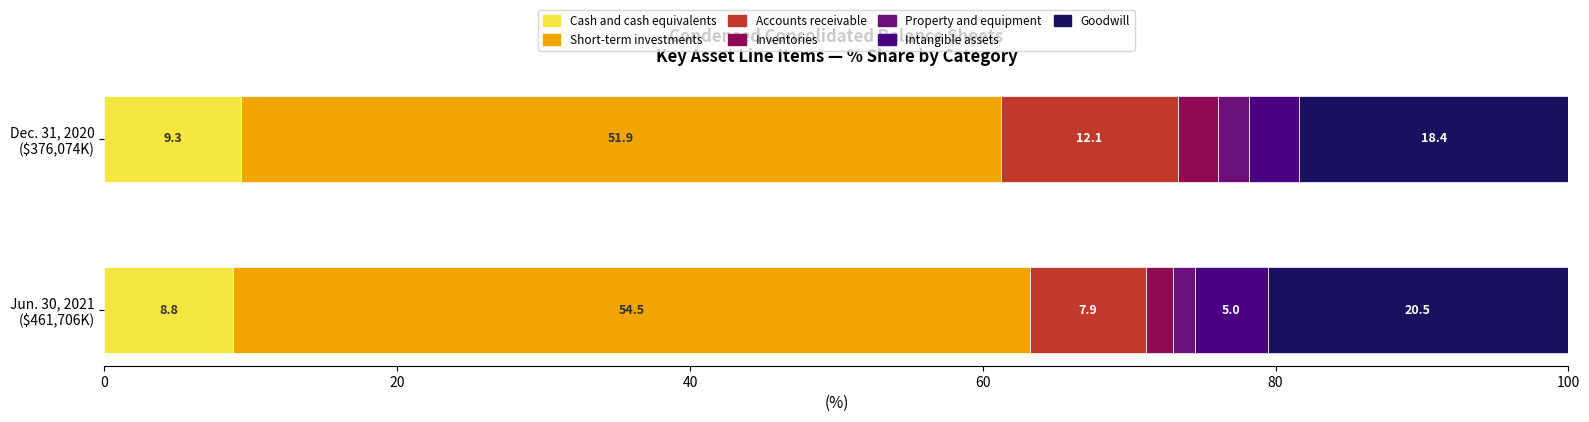

Reading right to left, extract all data points from this chart.

Jun. 30, 2021: 94846	22906	6848	8602	36596	251428	40480
Dec. 31, 2020: 69168	12788	8103	10159	45653	195227	34976